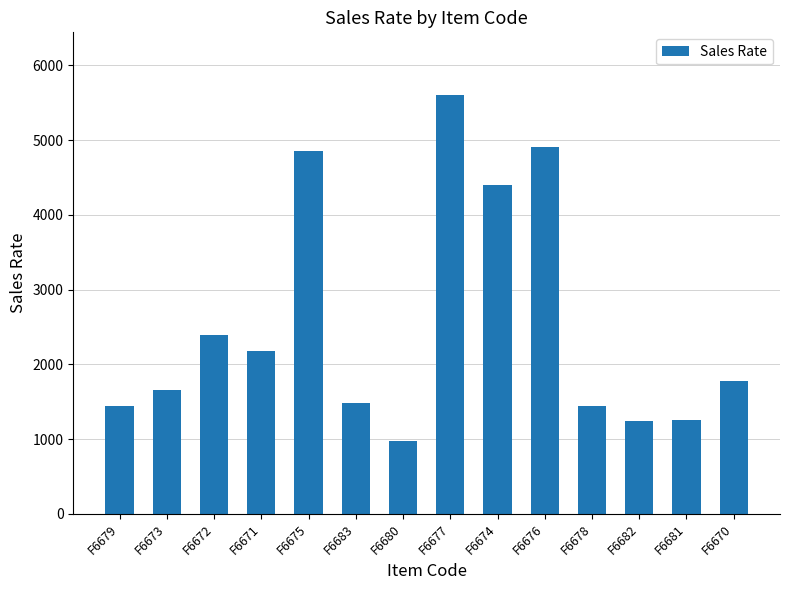

What is the greatest value displayed?

5600